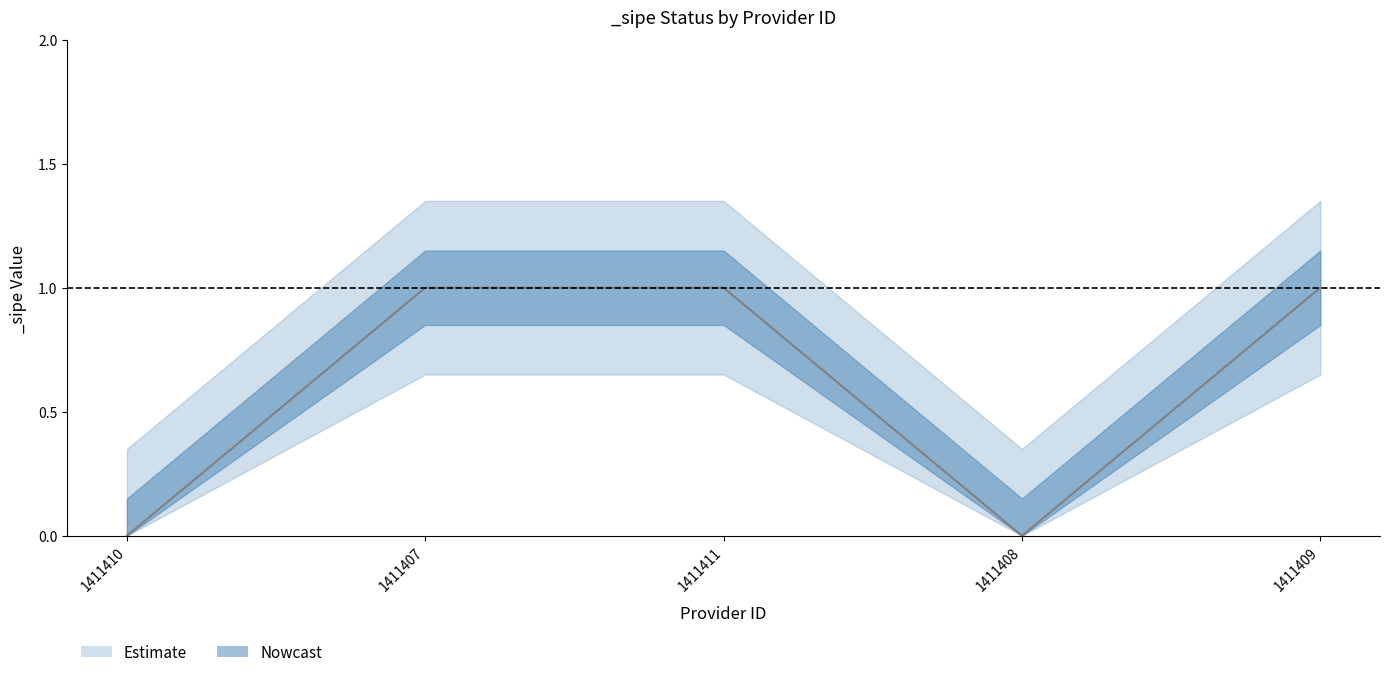

What is the sum of the values at 1411408 and 1411409?

1